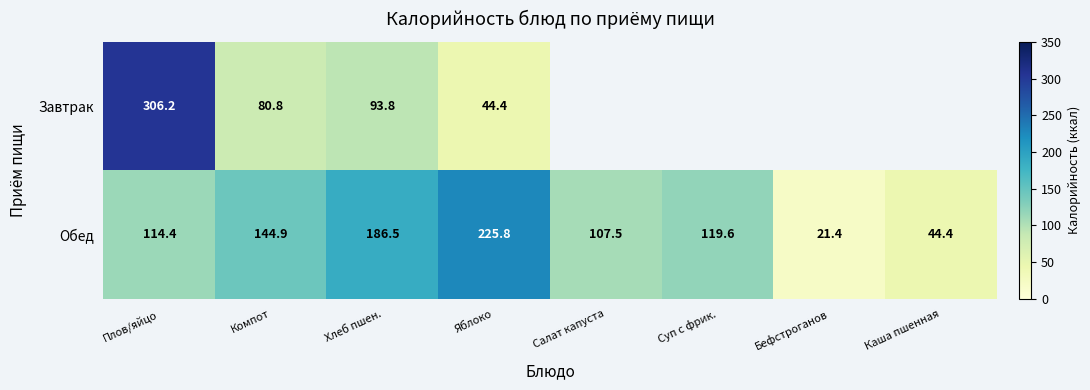

At which category is the sum across all series the highest?

Плов/яйцо